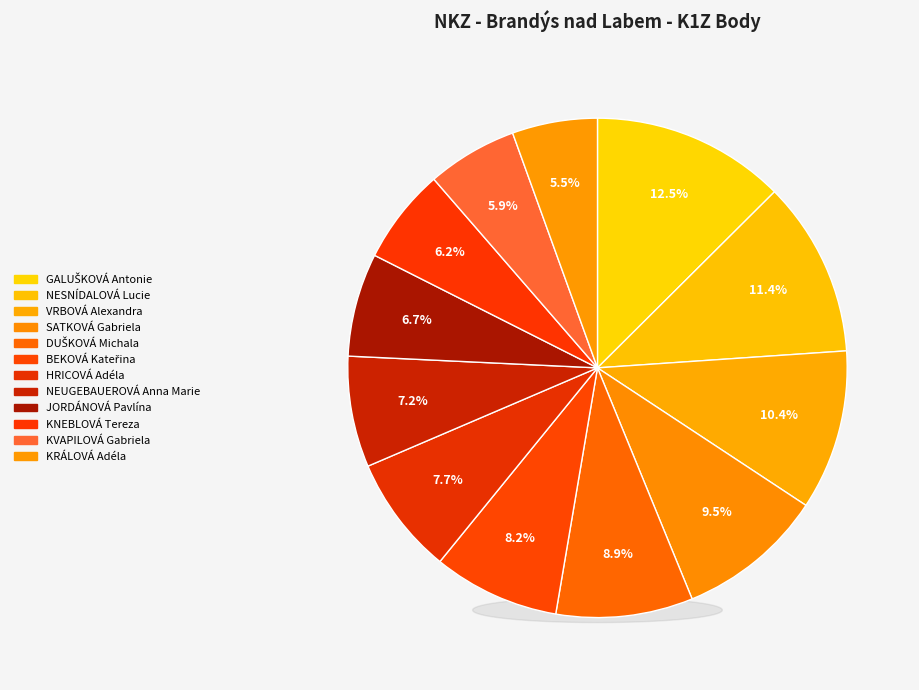

What portion of the pie excludes NEUGEBAUEROVÁ Anna Marie?

92.8%